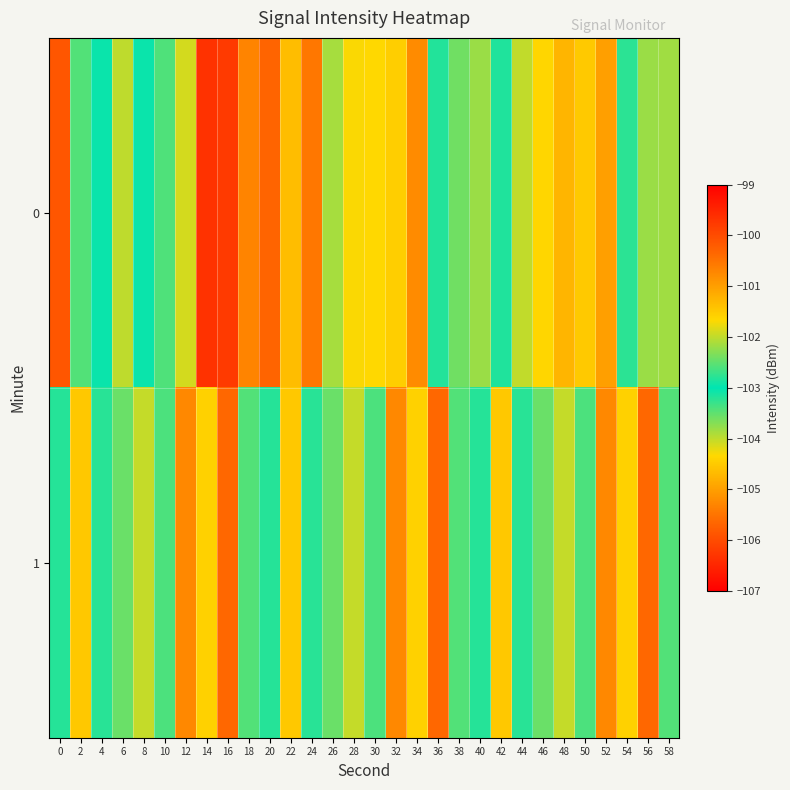

Which category has the lowest value across all series?

16